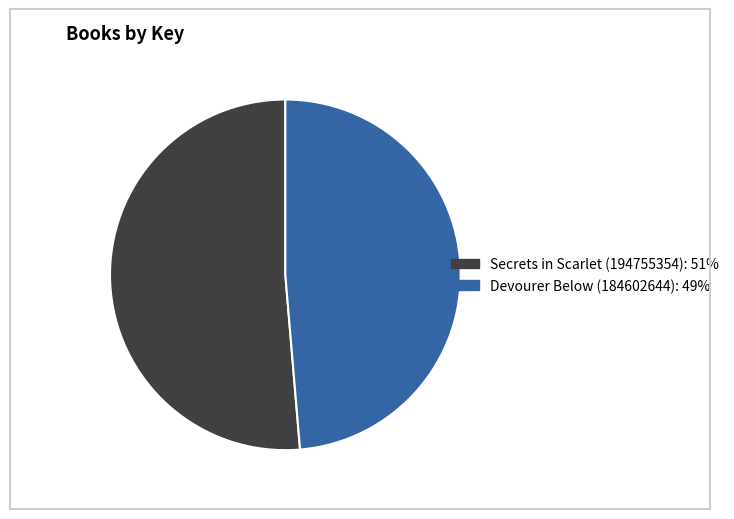

Does any single category account for the majority?

Yes